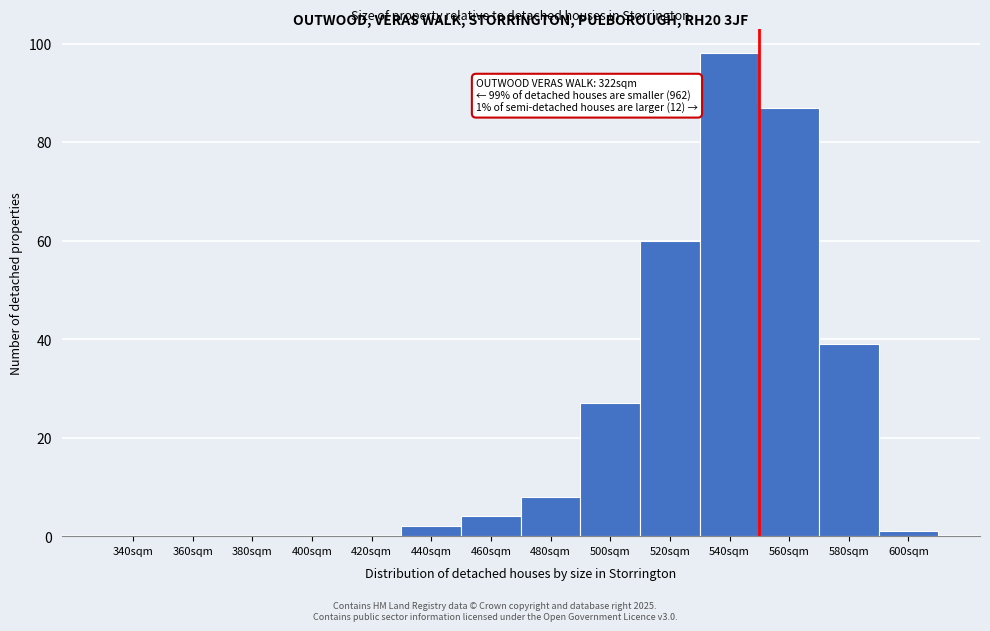

Reading left to right, extract all data points from this chart.

340sqm=0	360sqm=0	380sqm=0	400sqm=0	420sqm=0	440sqm=2	460sqm=4	480sqm=8	500sqm=27	520sqm=60	540sqm=98	560sqm=87	580sqm=39	600sqm=1